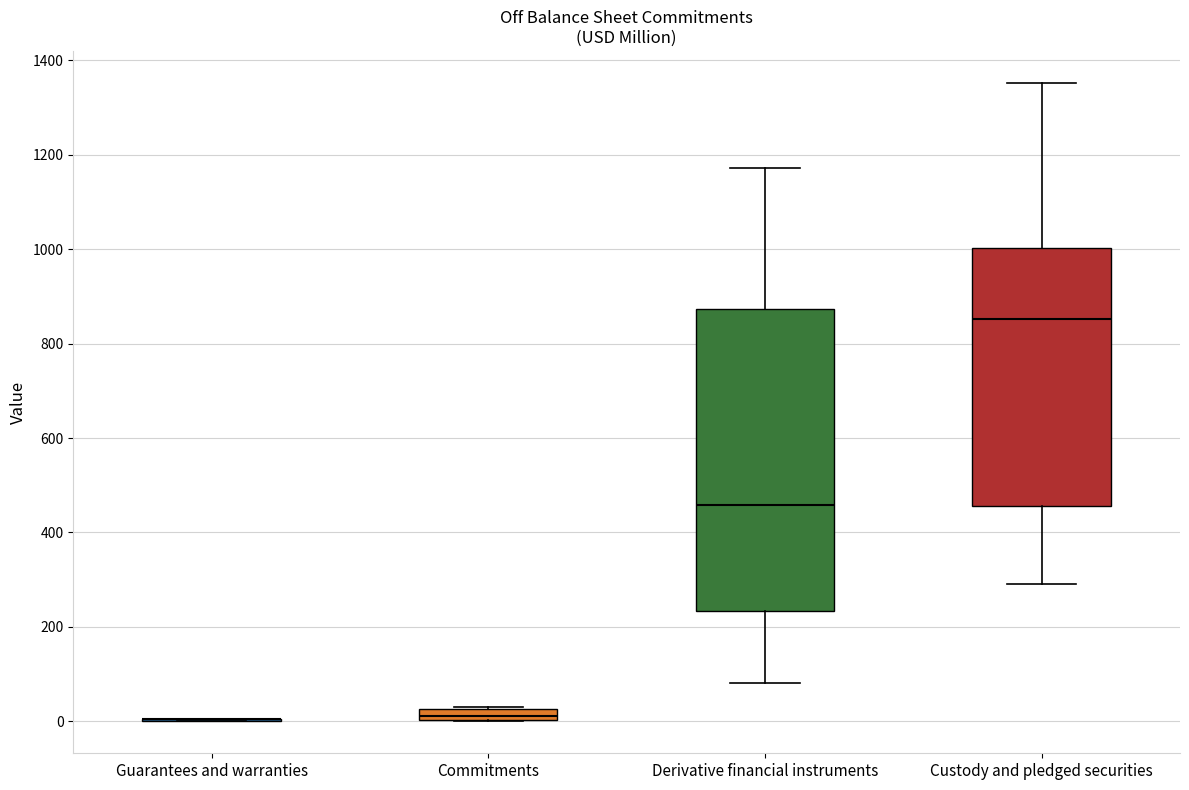

Where does the upper whisker of the box for Custody and pledged securities end on the y-axis? The values are not printed on the chart, so give them approximately, as read against the axis.

1360